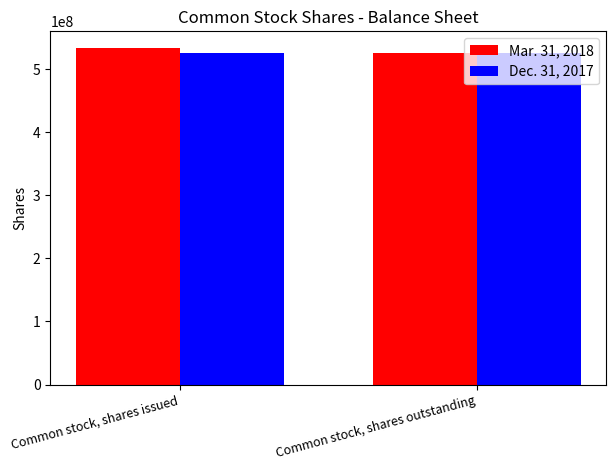

List the series in order of their peak value, lowest first.

Dec. 31, 2017, Mar. 31, 2018